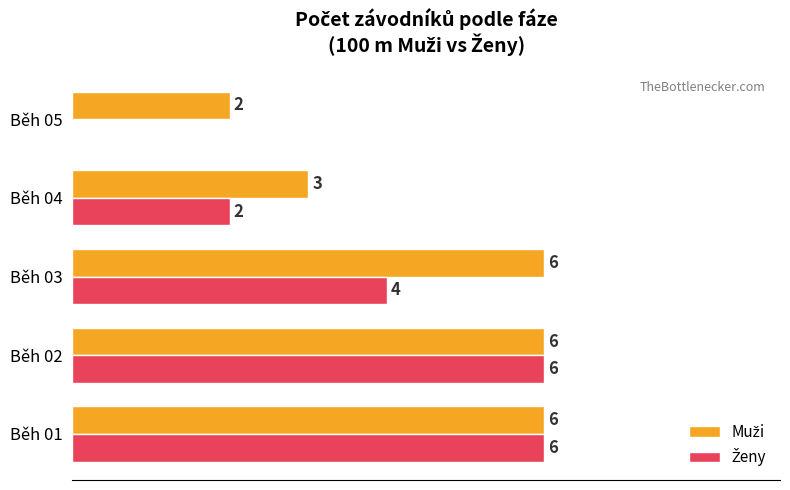

List the series in order of their peak value, highest first.

Muži, Ženy